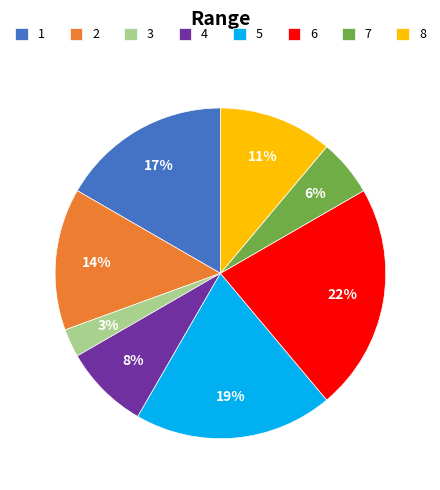

To the nearest percent, what is the difference between the 5 and 6 slice percentages?

3%